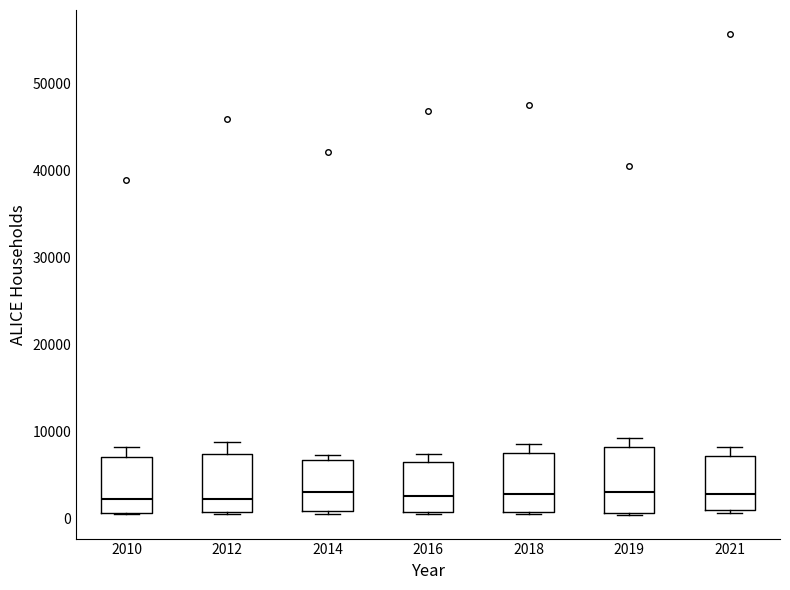

Reading left to right, read every box against the y-axis: the position of its median line, the range the box covers, and the ends of its whiskers. The values are not printed on the chart, so give them approximately, as read against the axis.

2010: median 2000, box 1000 to 7000, whiskers 0 to 8000
2012: median 2000, box 1000 to 7000, whiskers 1000 to 9000
2014: median 3000, box 1000 to 7000, whiskers 1000 to 7000 (just above the box's upper edge)
2016: median 3000, box 1000 to 7000, whiskers 0 to 7000 (just above the box's upper edge)
2018: median 3000, box 1000 to 8000, whiskers 0 to 9000
2019: median 3000, box 1000 to 8000, whiskers 0 to 9000
2021: median 3000, box 1000 to 7000, whiskers 1000 (just below the box's lower edge) to 8000